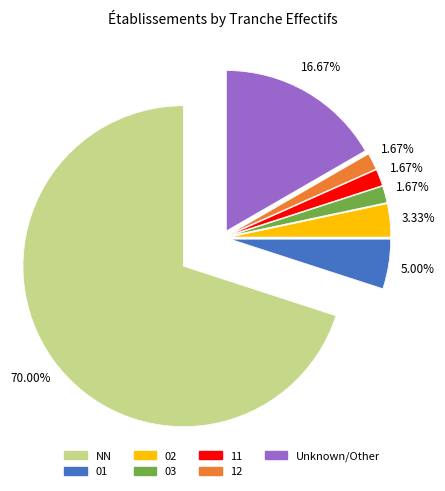

Is there any slice that represents more than half of the pie?

Yes